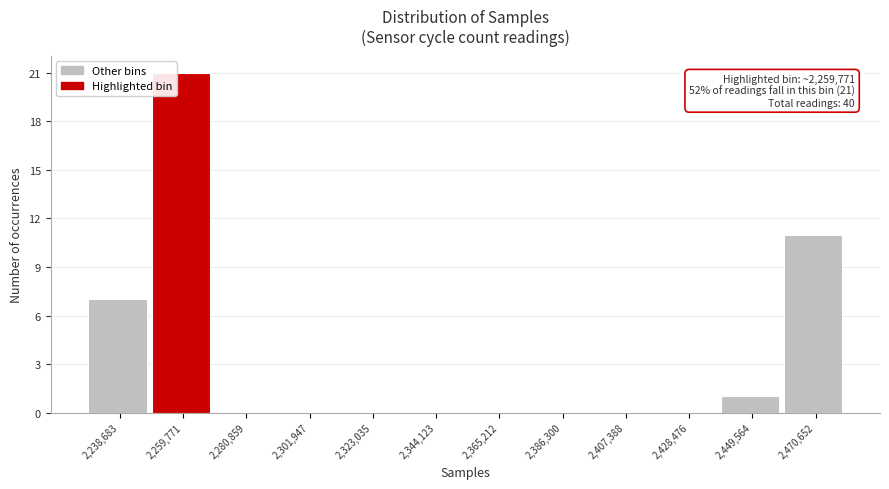

Reading right to left, transcribe all the data shown in this chart.

2,470,652=11	2,449,564=1	2,428,476=0	2,407,388=0	2,386,300=0	2,365,212=0	2,344,123=0	2,323,035=0	2,301,947=0	2,280,859=0	2,259,771=21	2,238,683=7